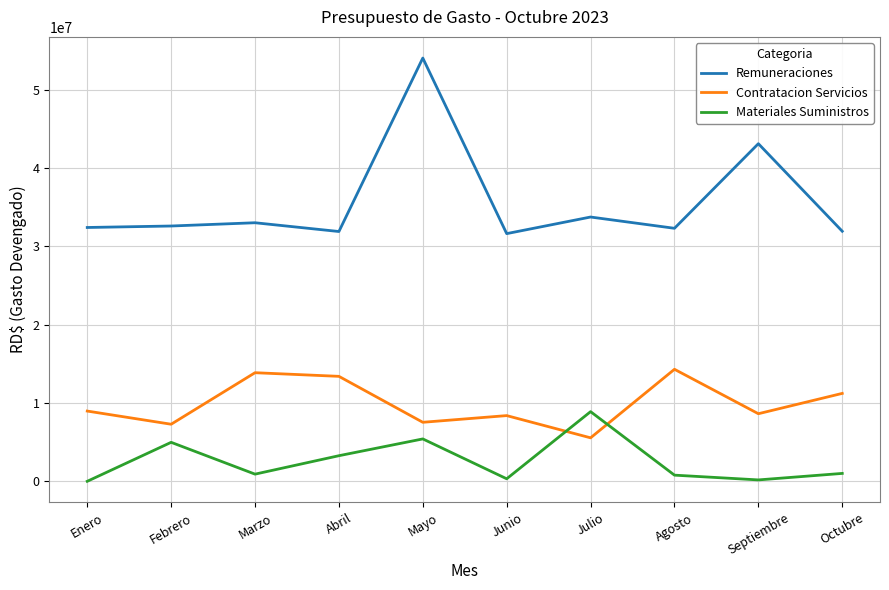

The Materiales Suministros series shows 321099.8 at Junio. True or false?

True